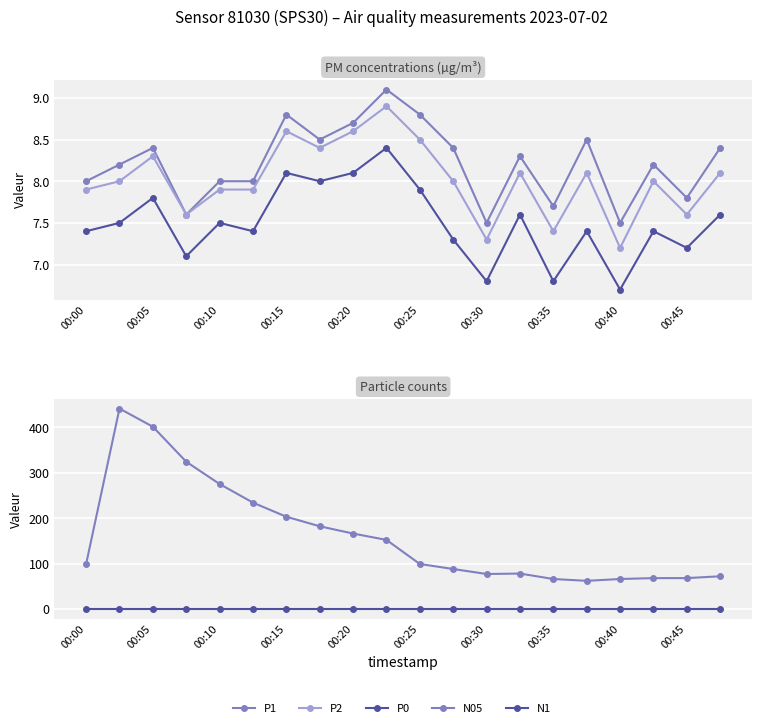

What is the difference between the P2 values at 00:25 and 14?

0.5